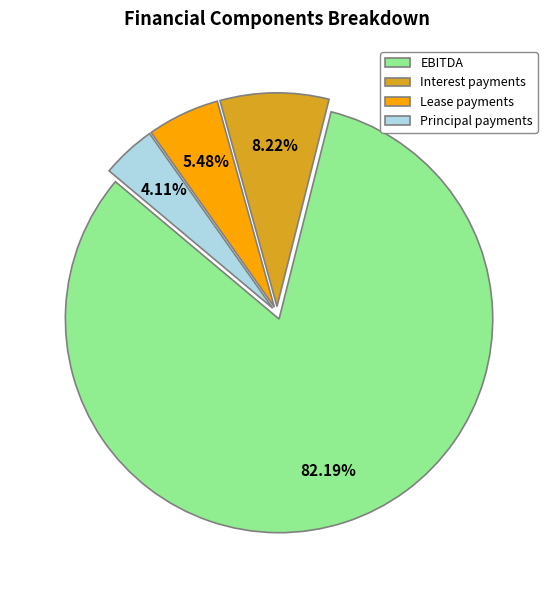

How much of the chart is everything except Interest payments?

91.8%